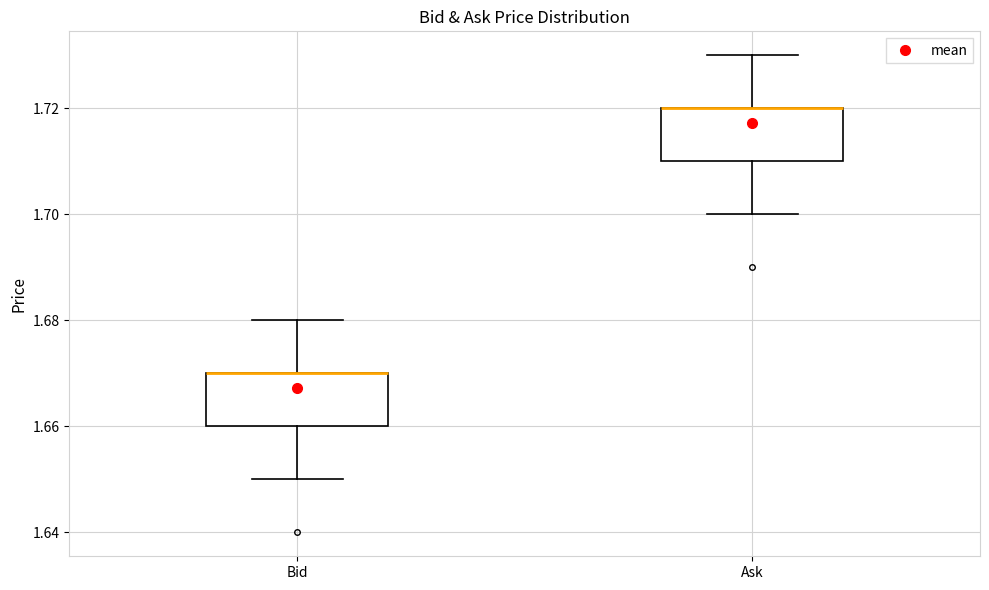

Reading left to right, transcribe this box plot: for each box, give where its median line is, the range the box spans, and where its two whiskers end, as read against the y-axis. The values are not printed on the chart, so give them approximately, as read against the axis.

Bid: median 1.67 (drawn on the box's upper edge), box 1.66 to 1.67, whiskers 1.65 to 1.68
Ask: median 1.72 (drawn on the box's upper edge), box 1.71 to 1.72, whiskers 1.70 to 1.73